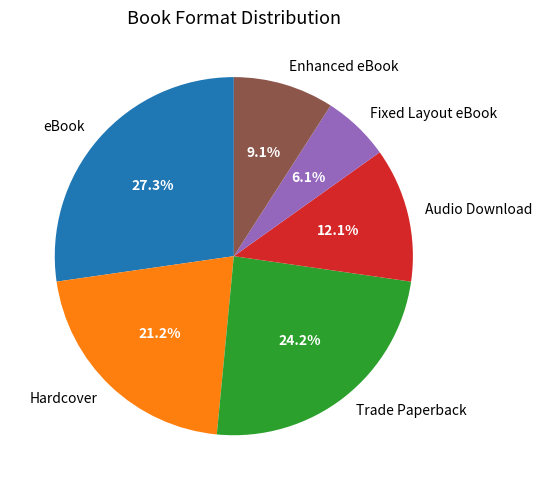

To the nearest percent, what is the combined percentage of Audio Download and Fixed Layout eBook?

18%